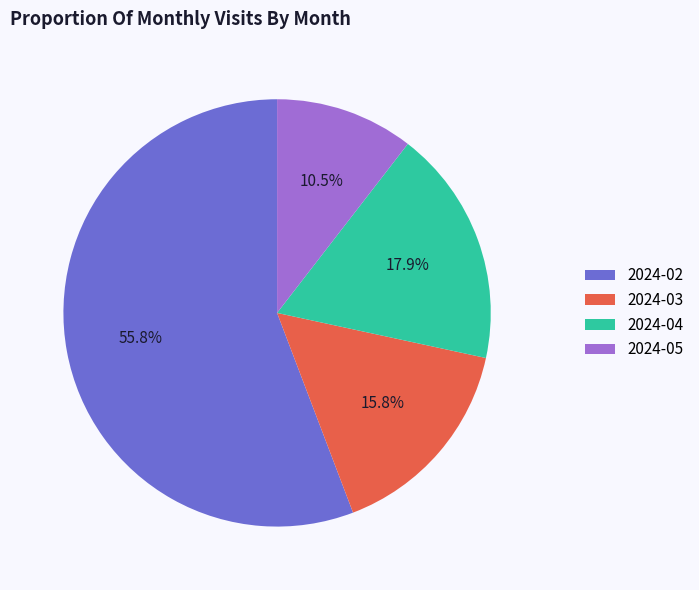

The 2024-04 slice represents 32% of the pie. True or false?

False